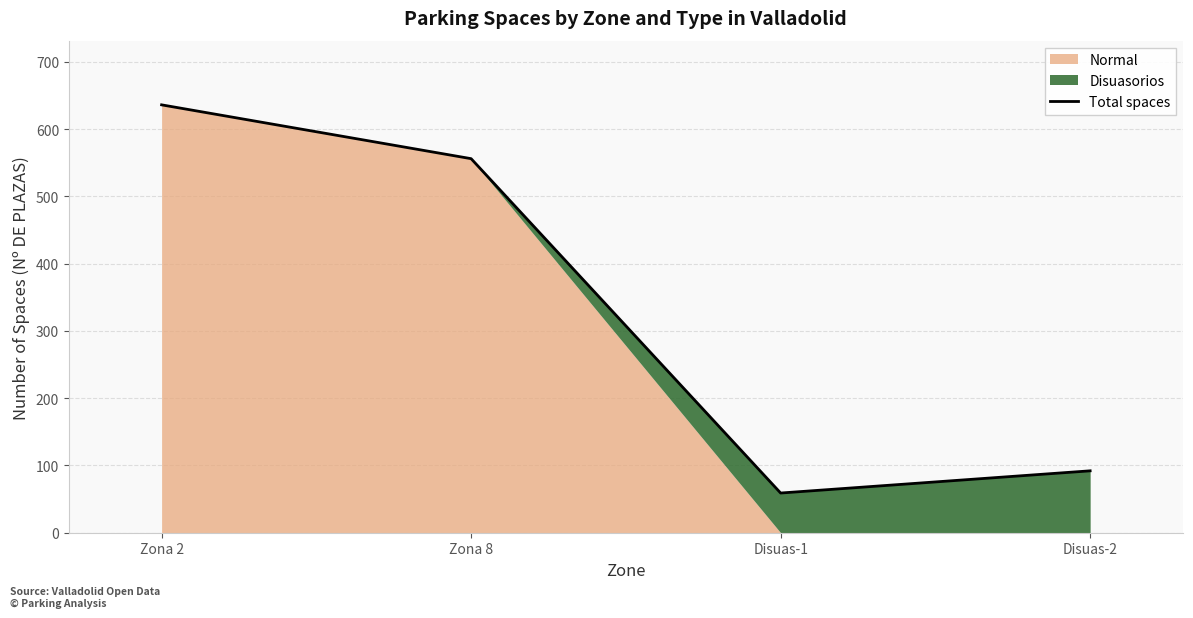

Rank the categories by value from lowest to highest.

Disuas-1, Disuas-2, Zona 8, Zona 2